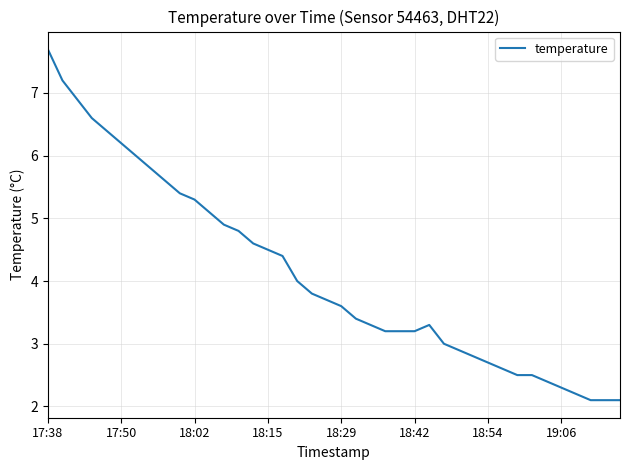

What is the minimum value shown in the chart?

2.1